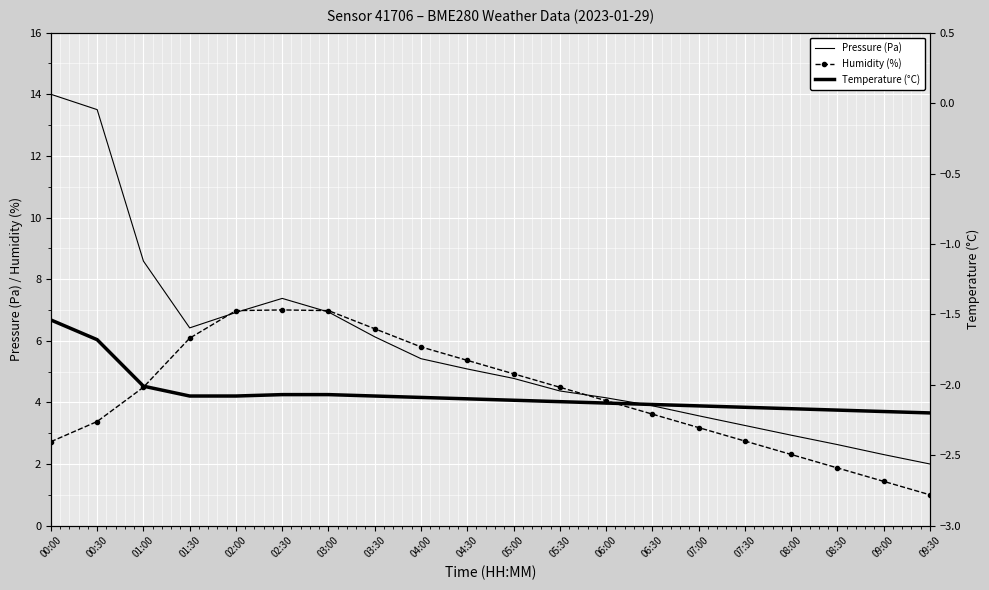

At 06:00, list the series in order from smallest to largest.

Temperature (°C), Humidity (%), Pressure (Pa)